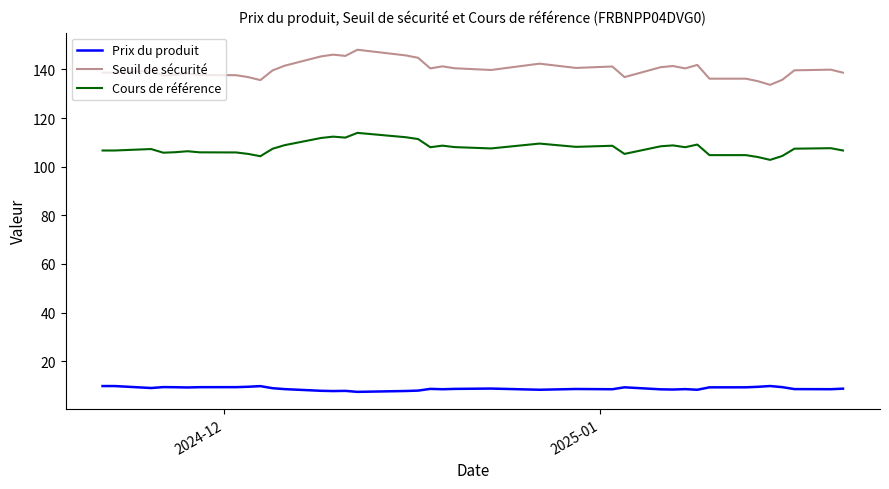

True or false: Cours de référence and Prix du produit cross at least once.

False